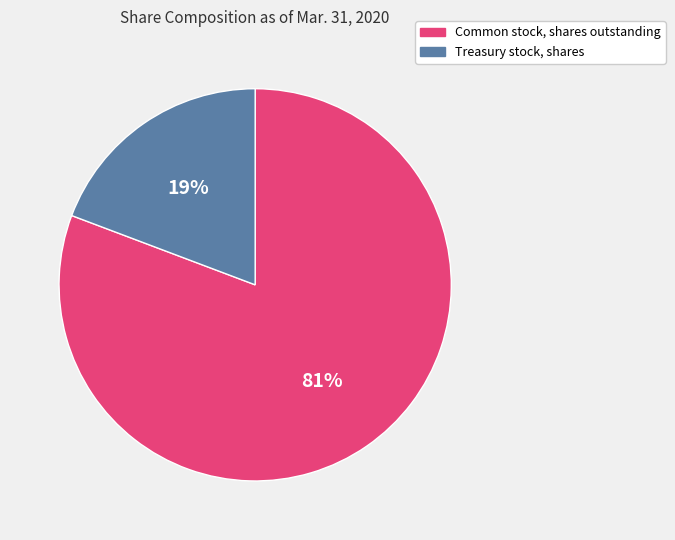

Is it true that Common stock, shares outstanding is 81% of the pie?

True